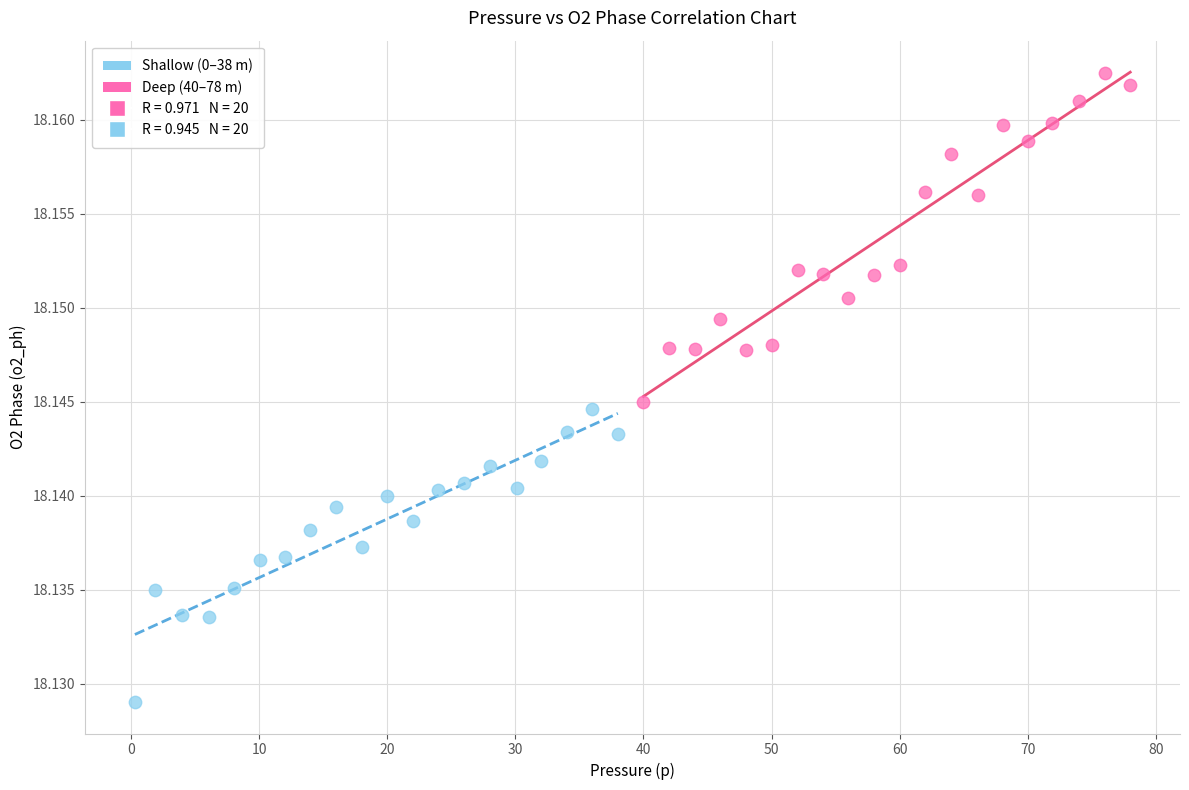

Which series contains the lowest Y value?

Shallow (0–38 m)